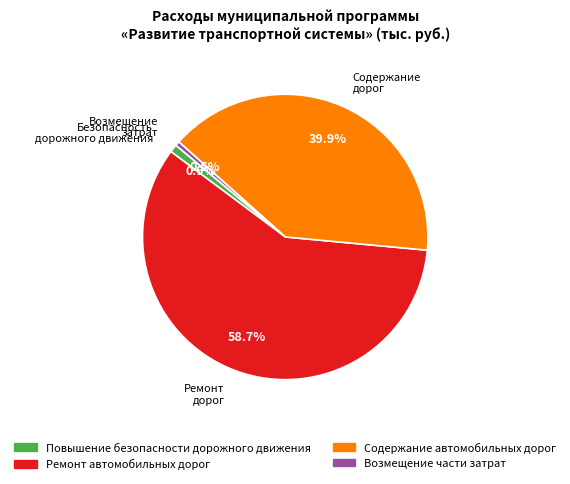

What percentage do Возмещение части затрат and Содержание автомобильных дорог together represent?

40.4%